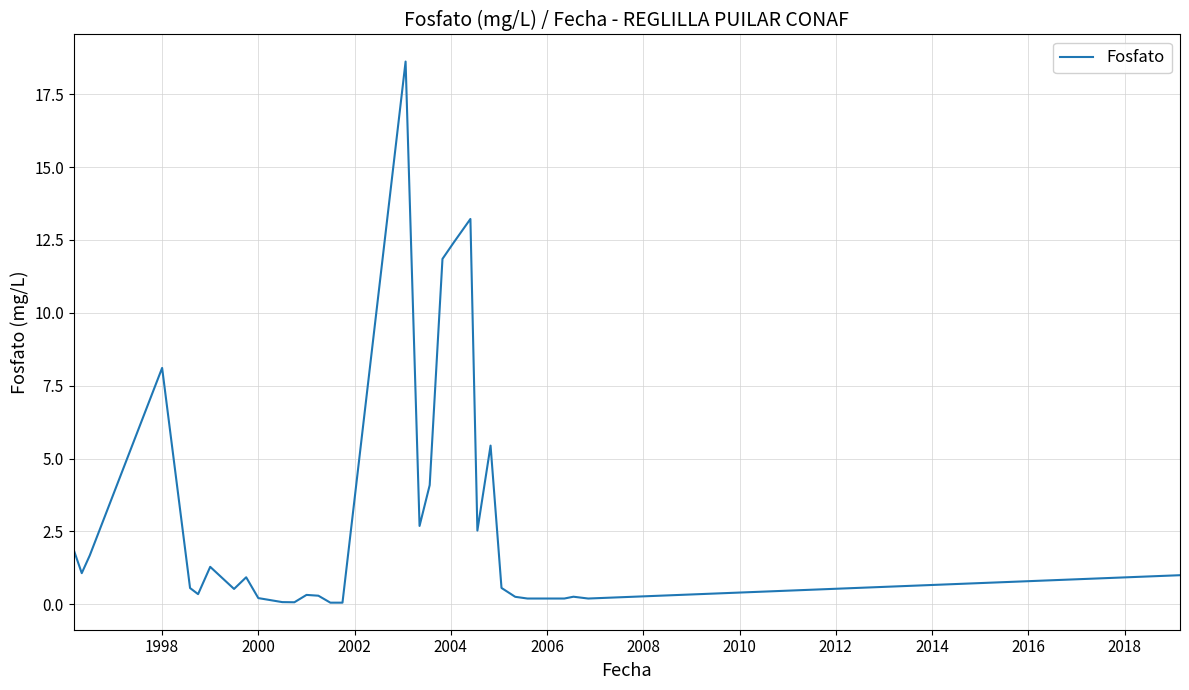

What is the difference between the maximum and minimum values?

18.6